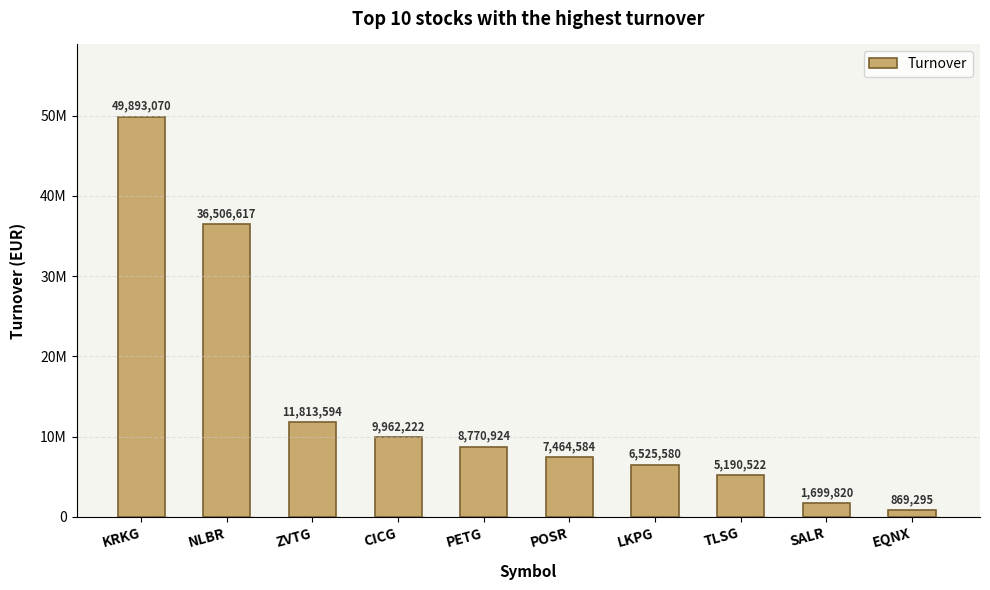

Does the chart contain any negative values?

No